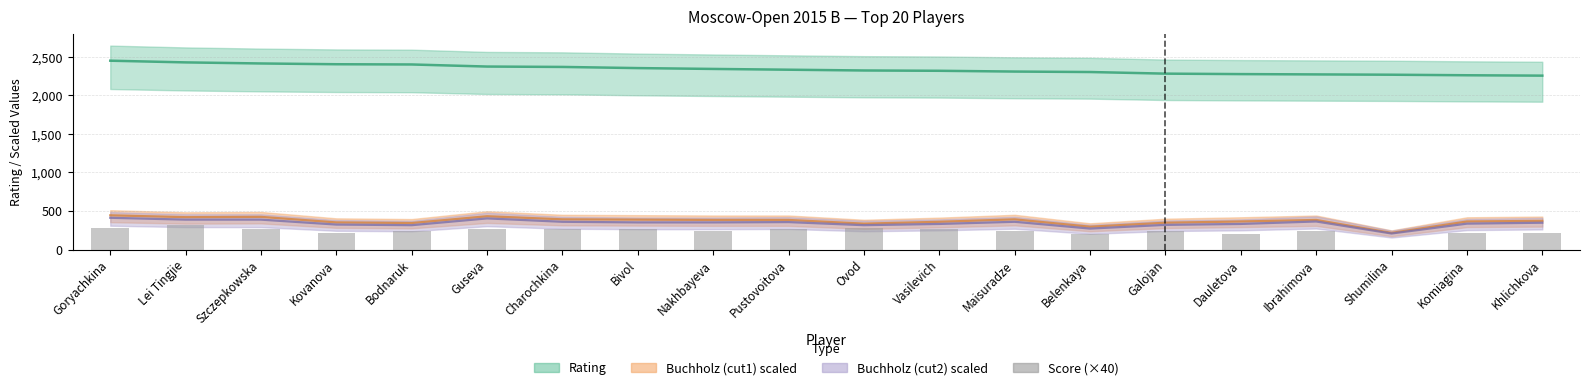

Is it true that the value at Bodnaruk is 112?

False